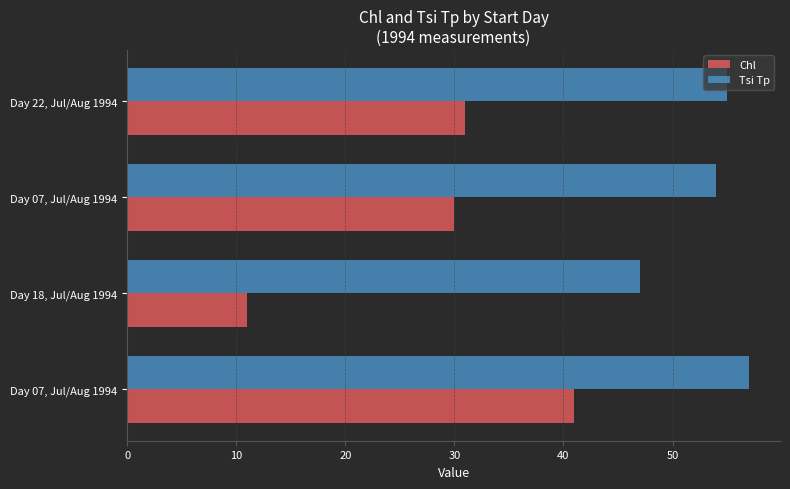

Reading left to right, extract all data points from this chart.

Chl: 41	11	30	31
Tsi Tp: 57	47	54	55